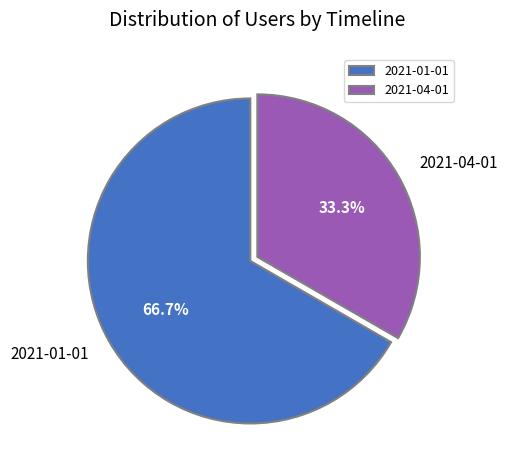

Does 2021-01-01 represent more than half of the total?

Yes